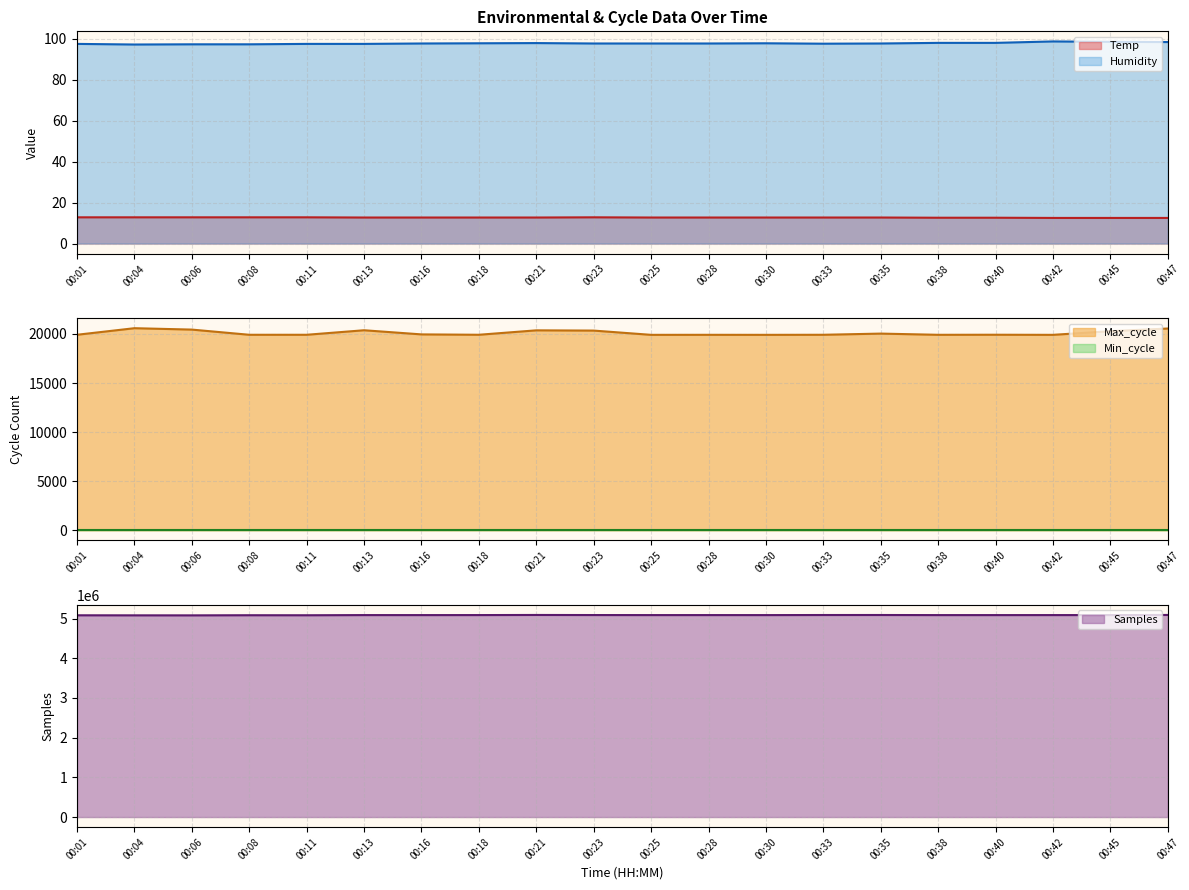

The Humidity series shows 169.7 at 00:06. True or false?

False